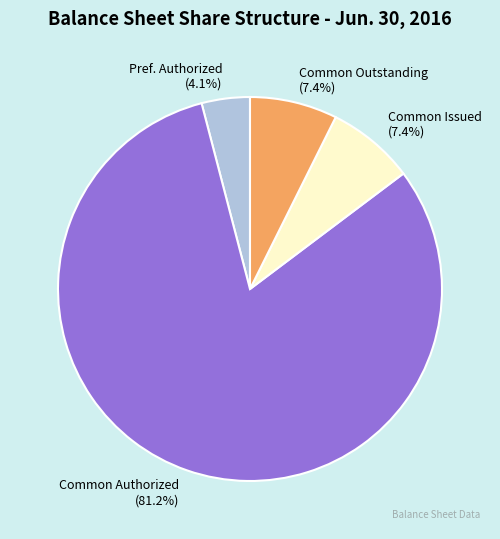

Which slice is the largest?

Common Authorized